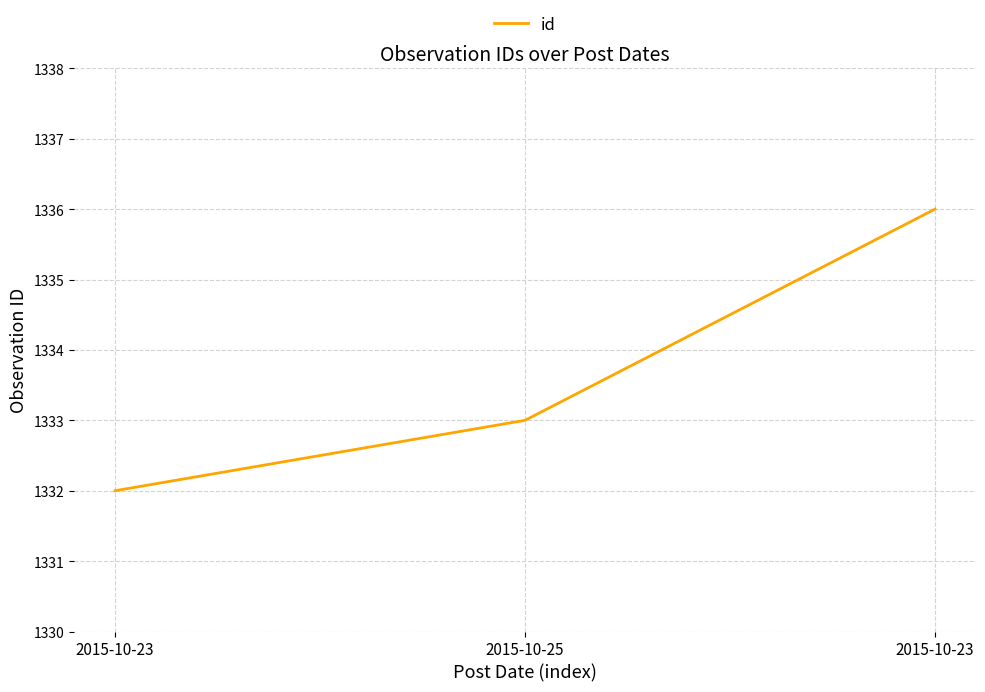

Count the number of data series in this chart.

1